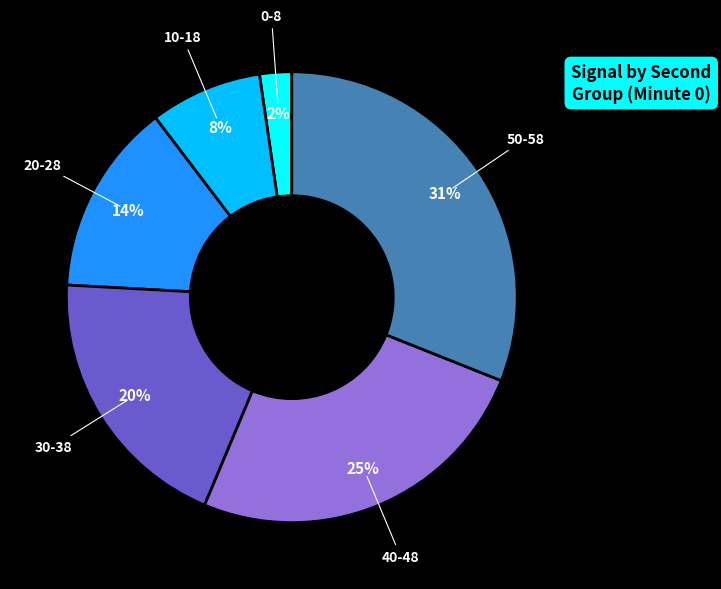

How many slices are in this pie chart?

6